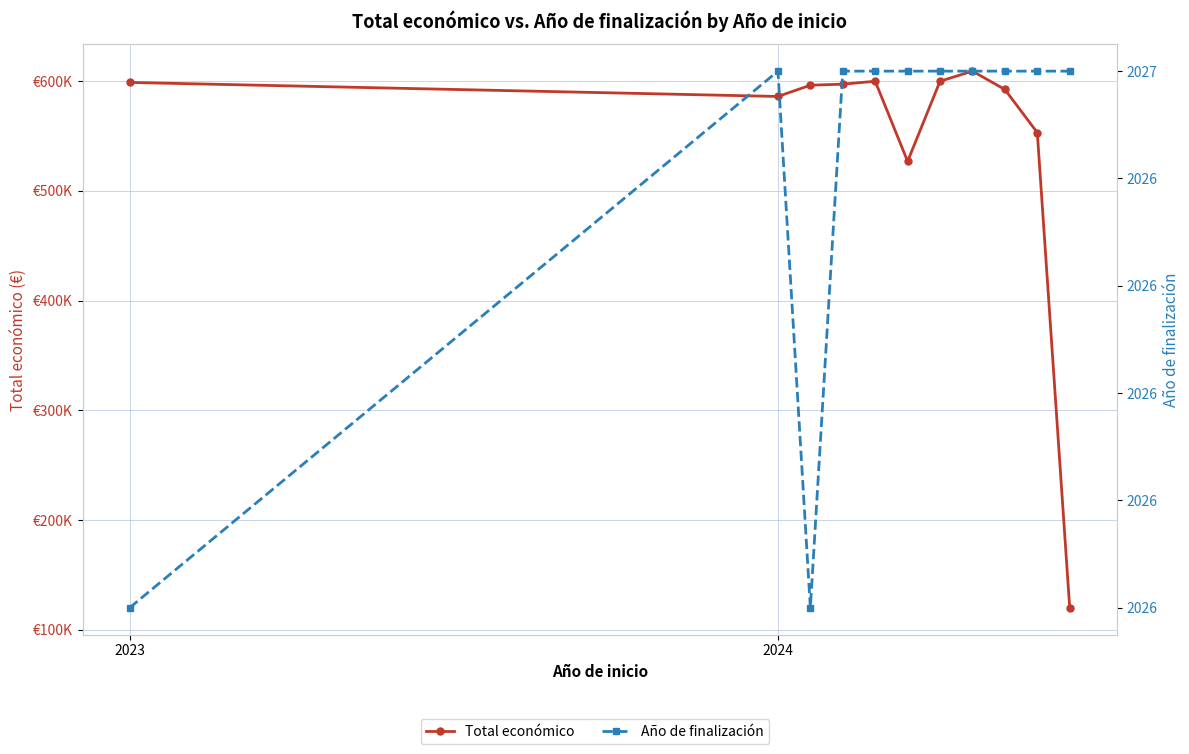

What is the value of the Total económico point at the 2nd from the left?

586120